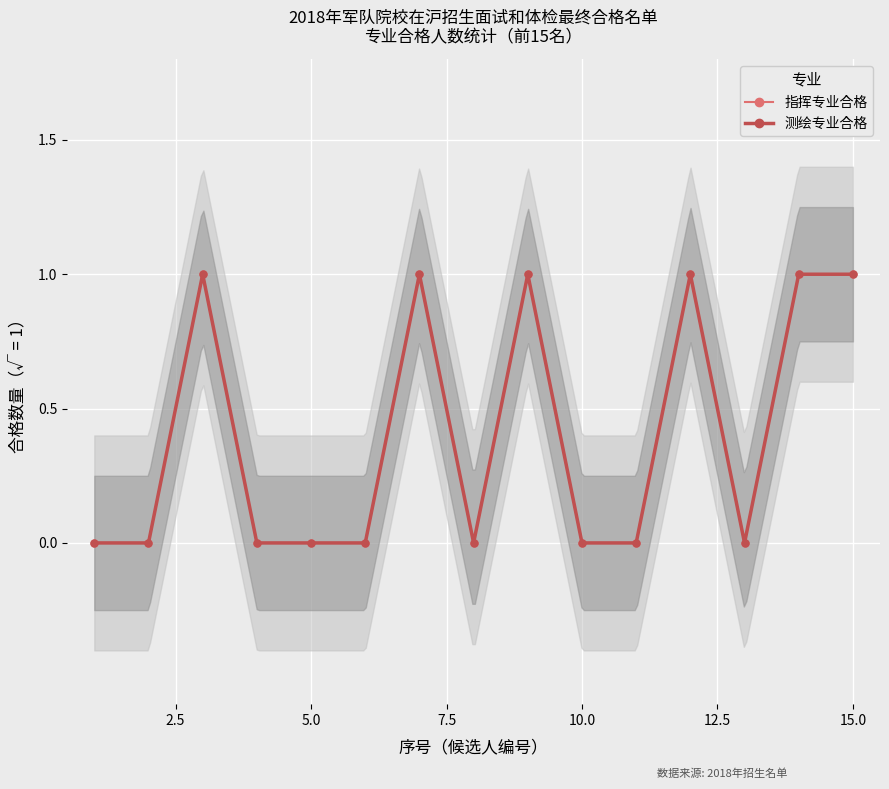

How many lines are shown in the chart?

2